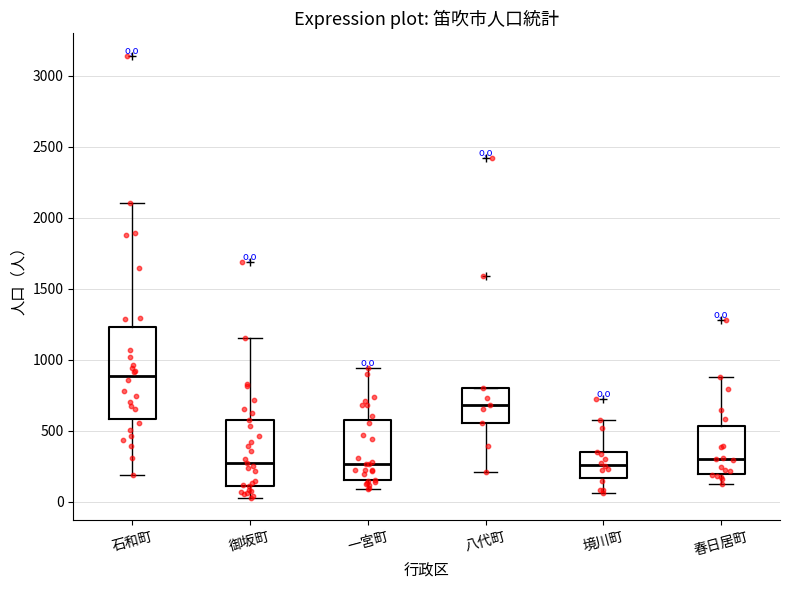

Reading left to right, read every box against the y-axis: the position of its median line, the range the box covers, and the ends of its whiskers. The values are not printed on the chart, so give them approximately, as read against the axis.

石和町: median 900, box 600 to 1250, whiskers 200 to 2100
御坂町: median 300, box 100 to 600, whiskers 50 to 1150
一宮町: median 250, box 150 to 600, whiskers 100 to 950
八代町: median 700, box 550 to 800, whiskers 200 to 800
境川町: median 250, box 150 to 350, whiskers 50 to 550
春日居町: median 300, box 200 to 550, whiskers 150 to 900